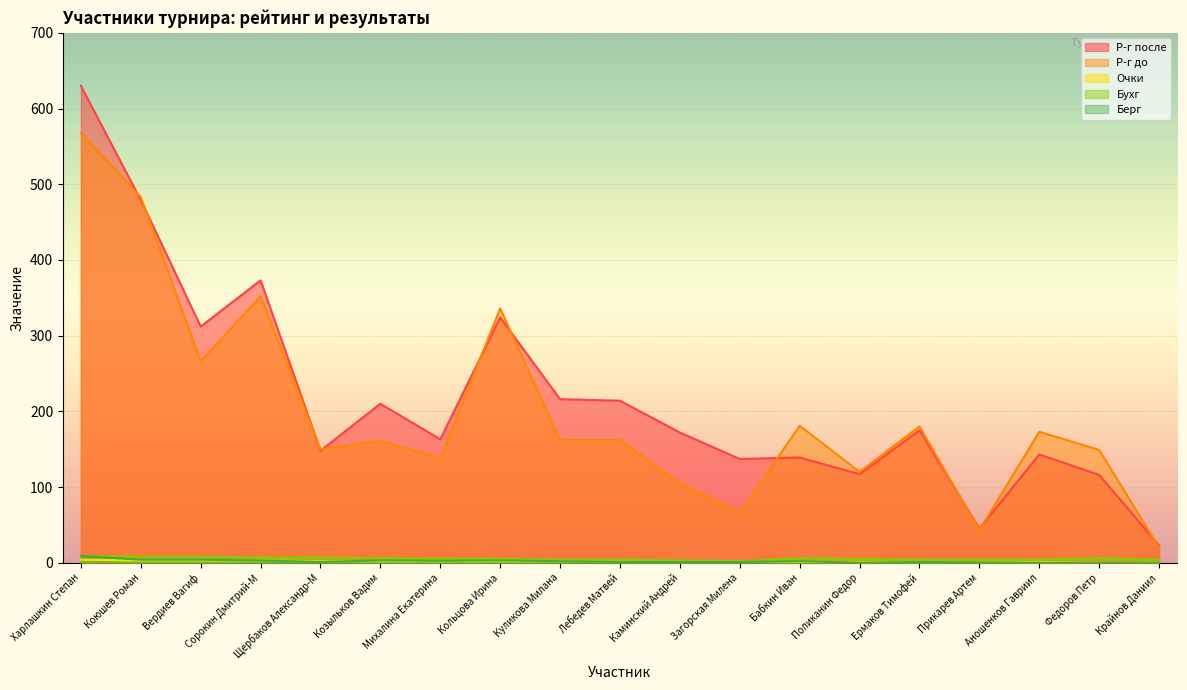

Which series has the widest spread of values?

Р-г после